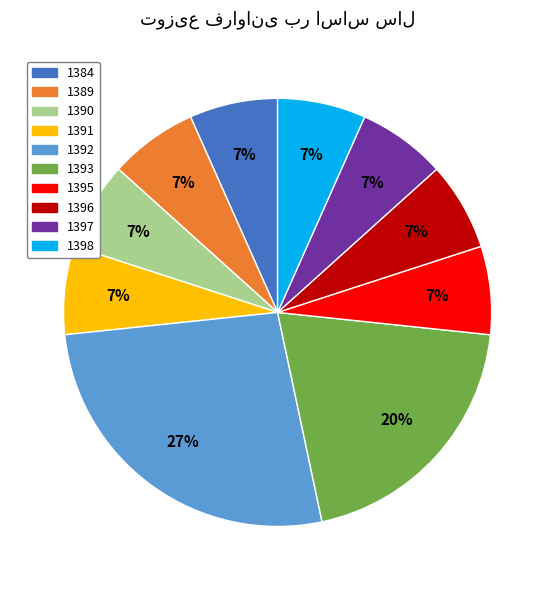

Does any single category account for the majority?

No